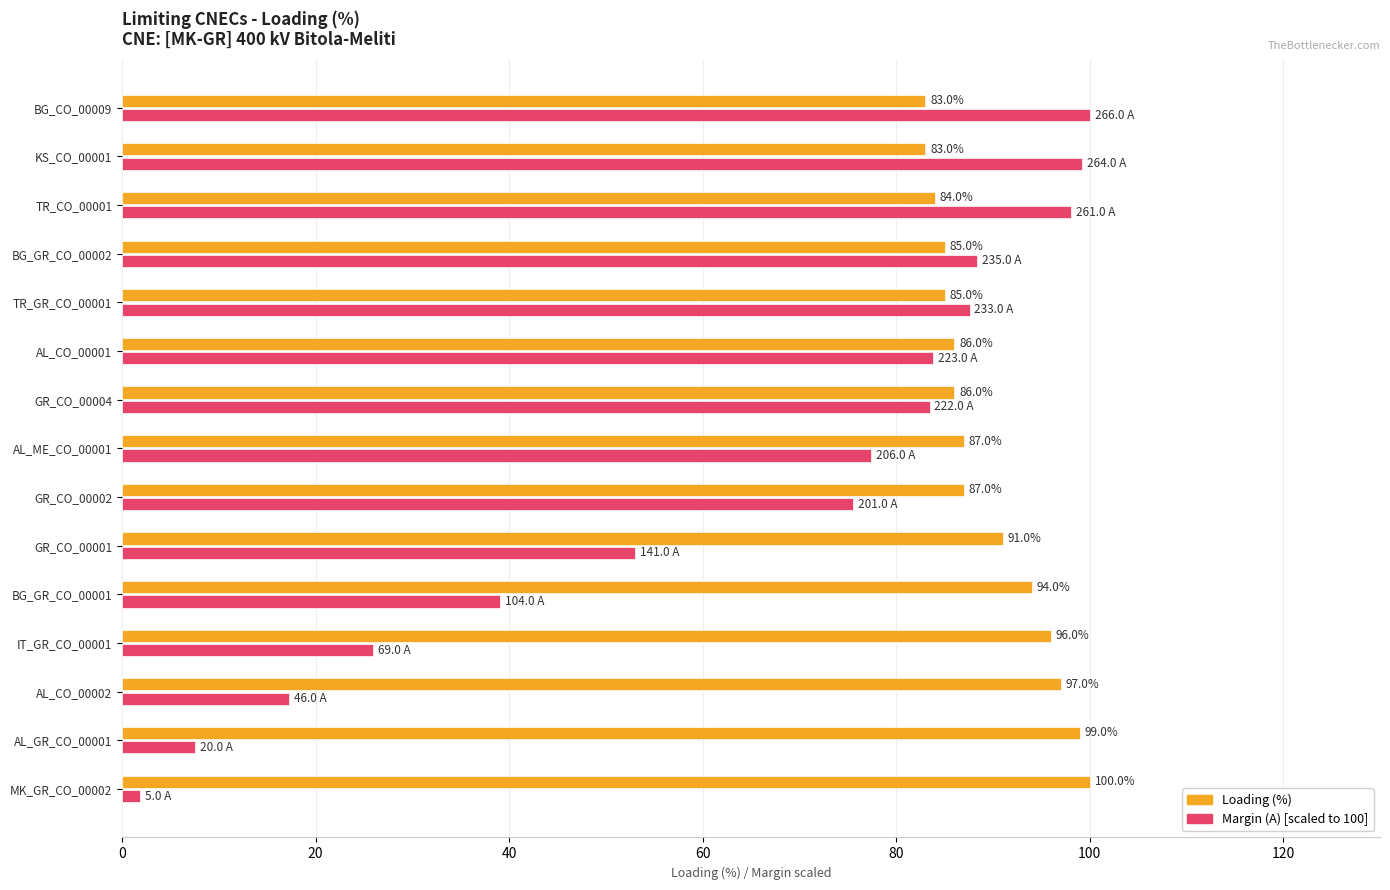

At which category does the chart reach its minimum across all series?

MK_GR_CO_00002